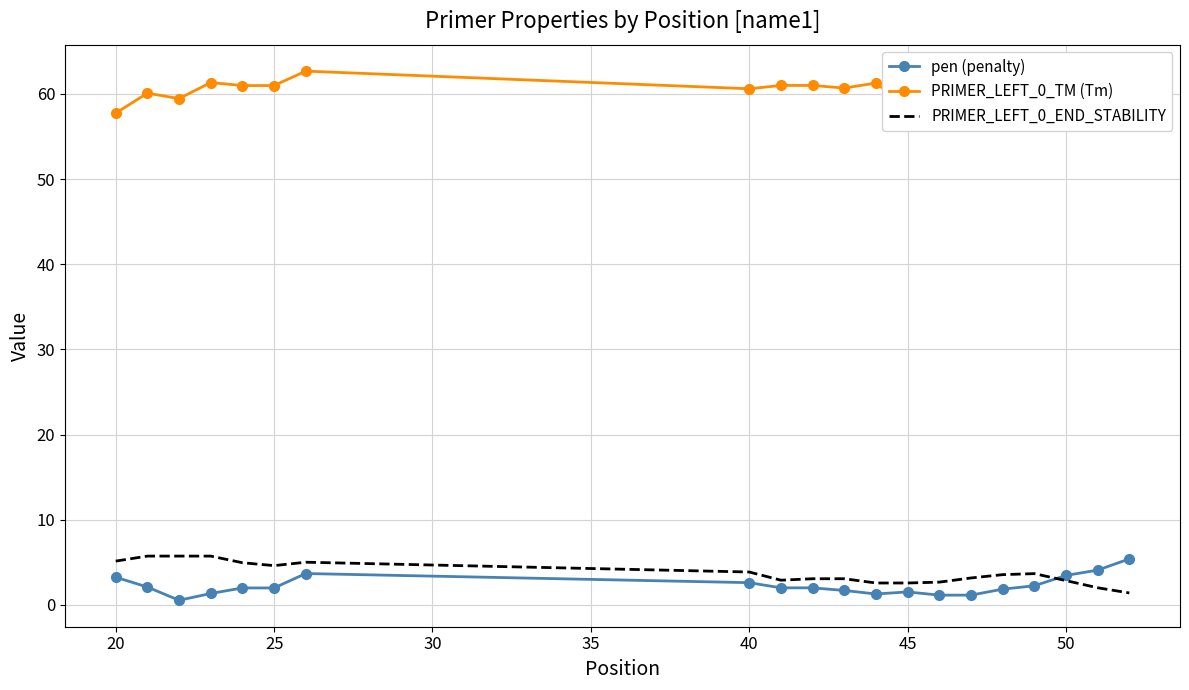

Which series has the largest total across all categories?

PRIMER_LEFT_0_TM (Tm)